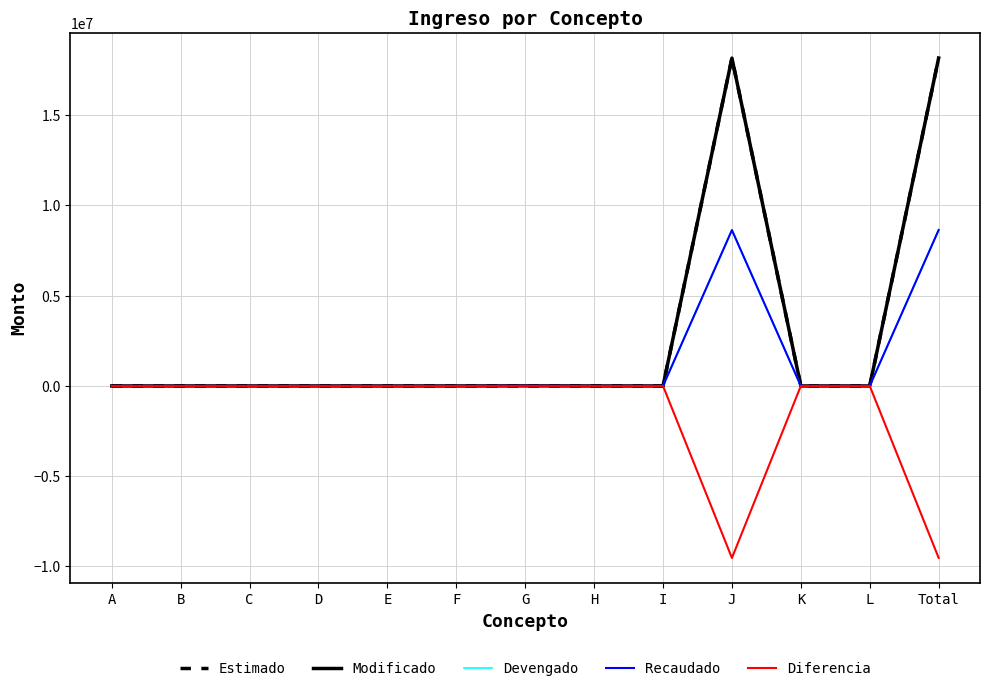

At which category does Diferencia reach its first local valley?

J